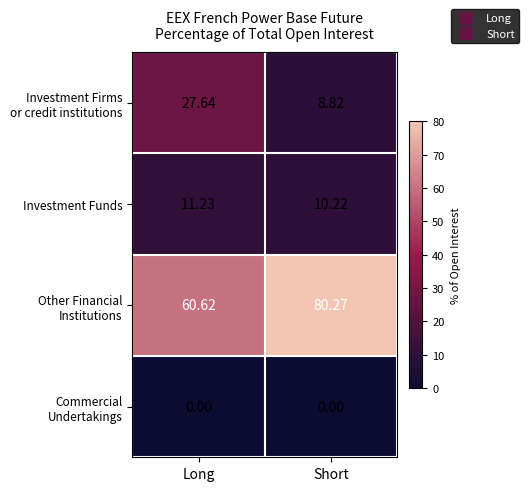

What is the maximum value shown in the chart?

80.3